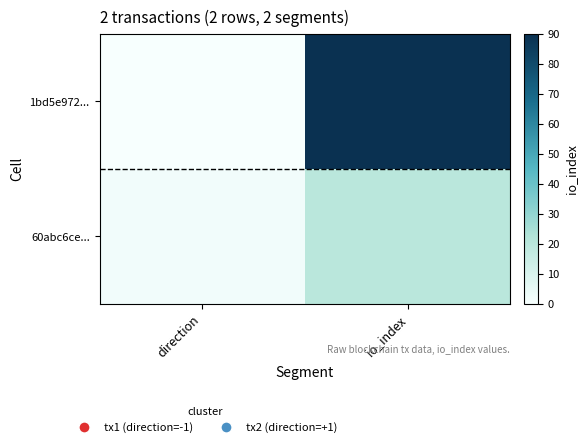

At how many categories does at least one series exceed 86?

1